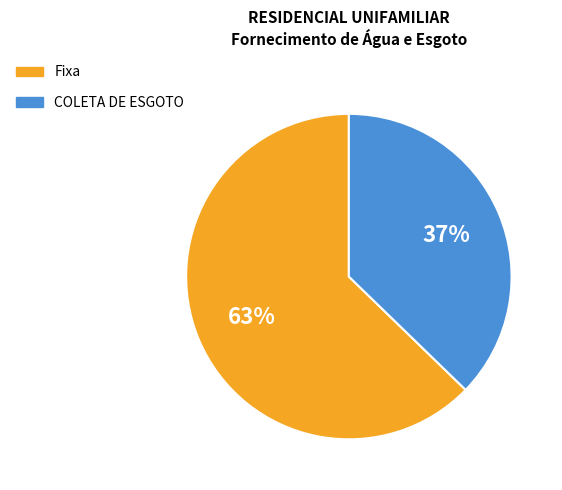

How many slices are in this pie chart?

2